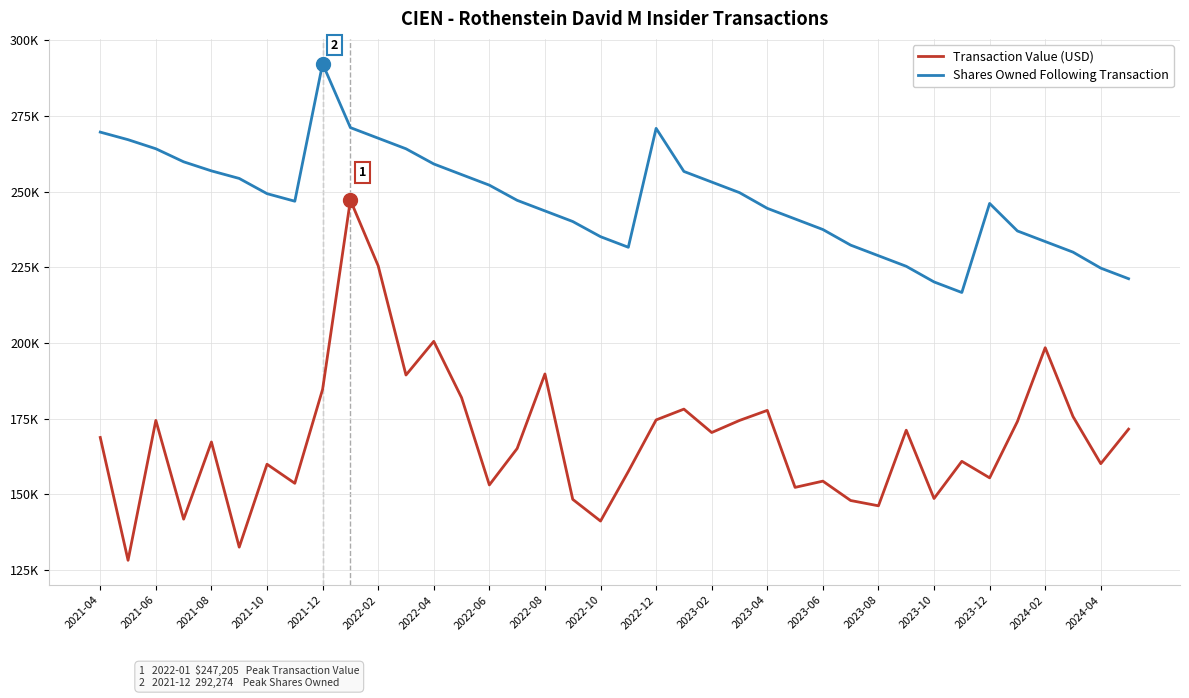

Which series has the widest spread of values?

Transaction Value (USD)